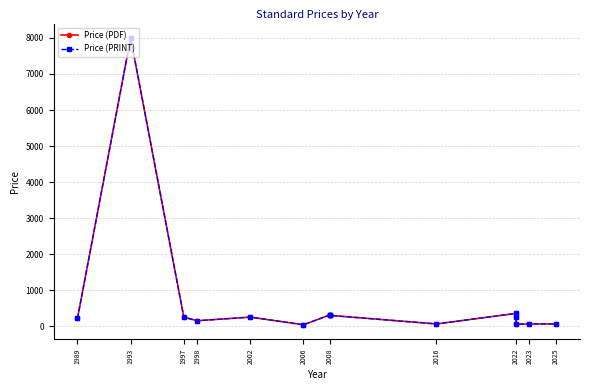

Which category has the highest value in the Price (PRINT) series?

1993